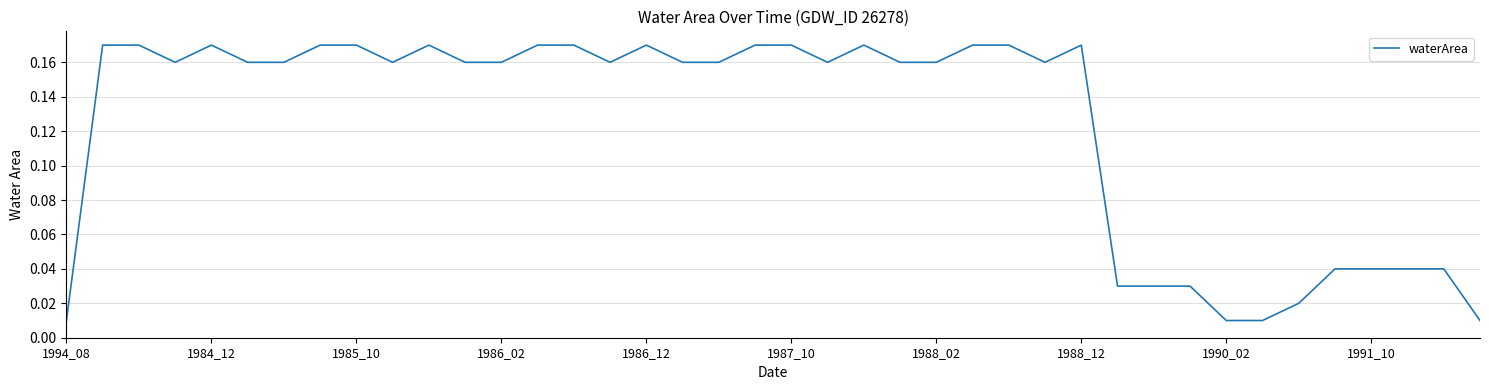

Between 1994_08 and 1991_10, which is larger?

1991_10